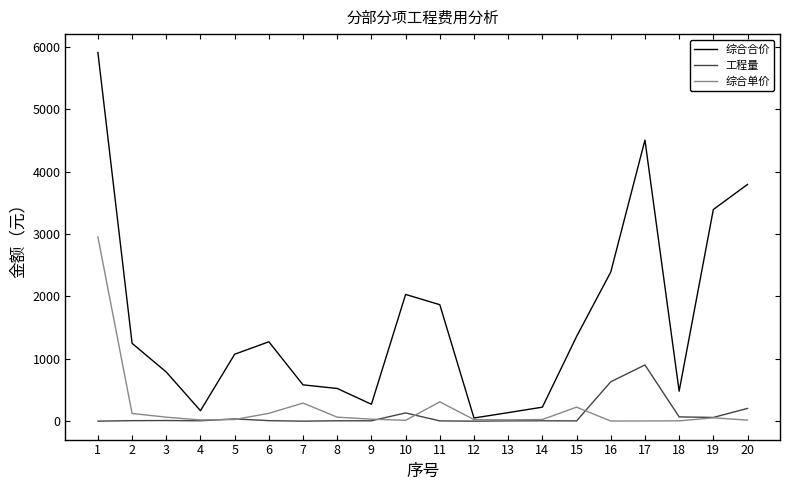

Which category has the highest value across all series?

1